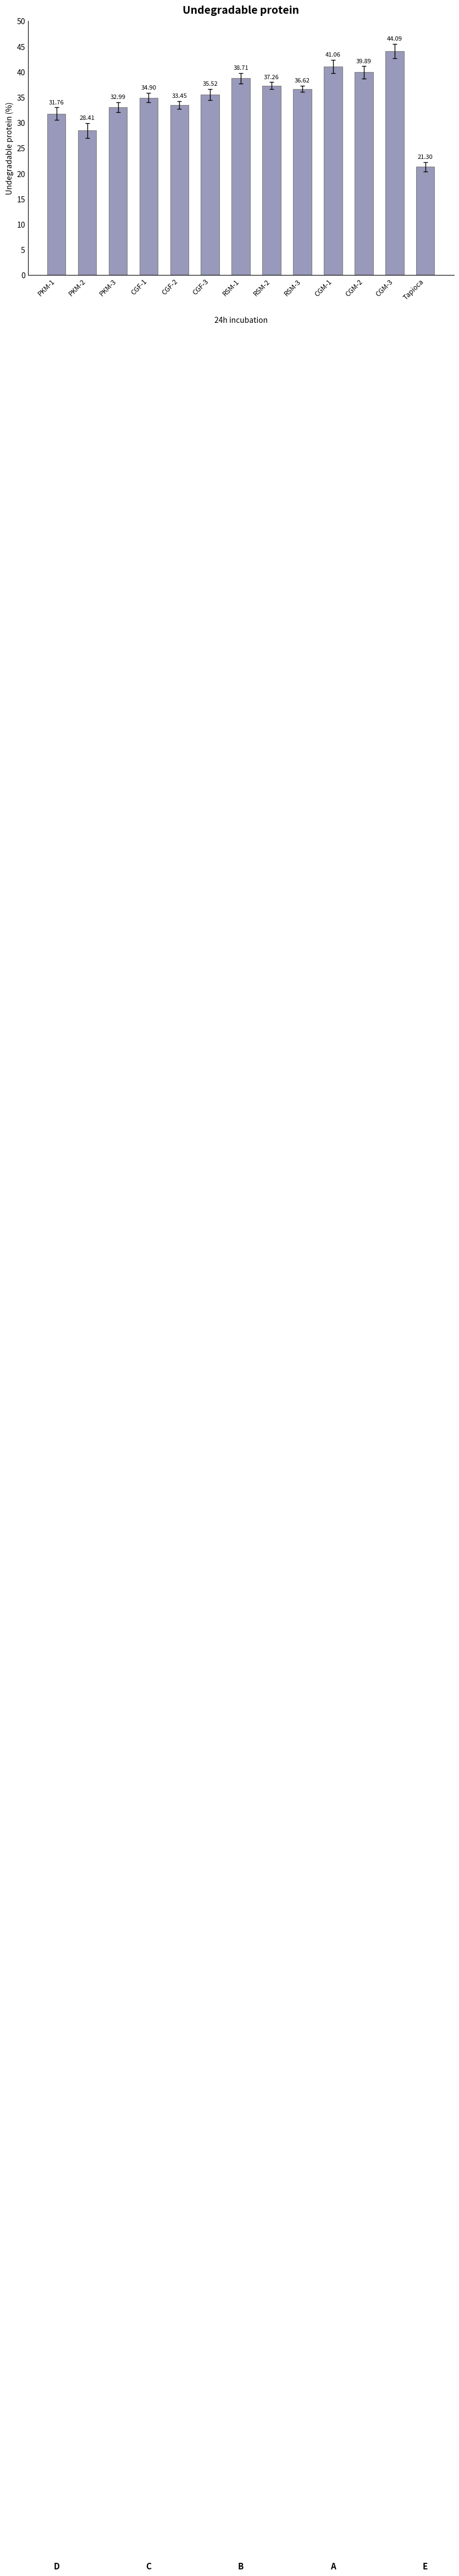

How many bars are there in total?

13